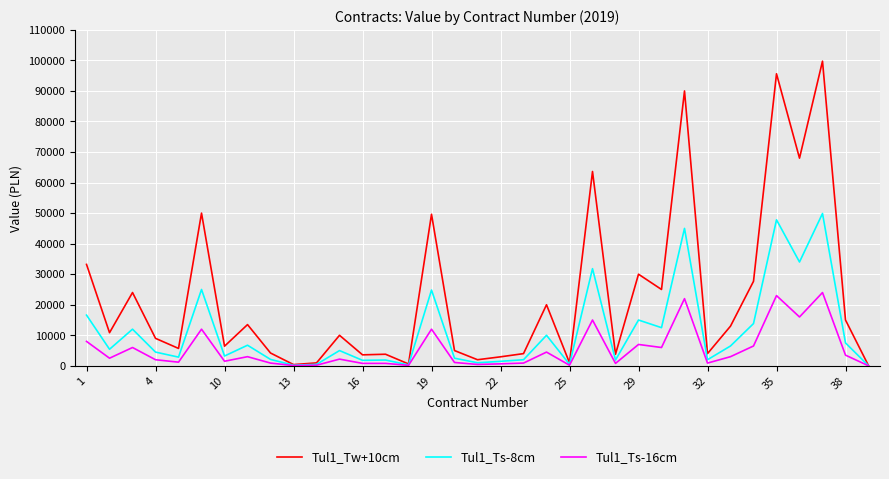

Does the chart display data point markers on the line(s)?

No